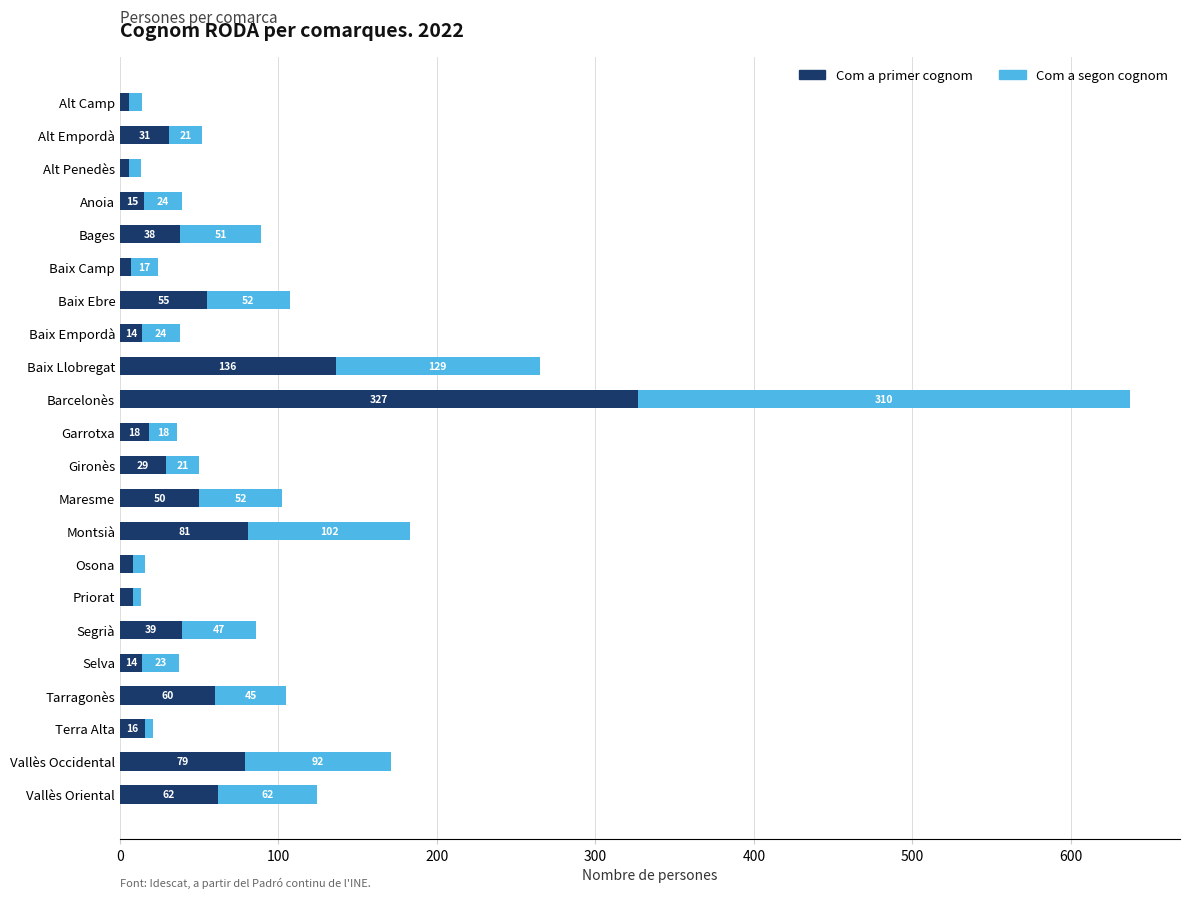

At which category is the sum across all series the highest?

Barcelonès